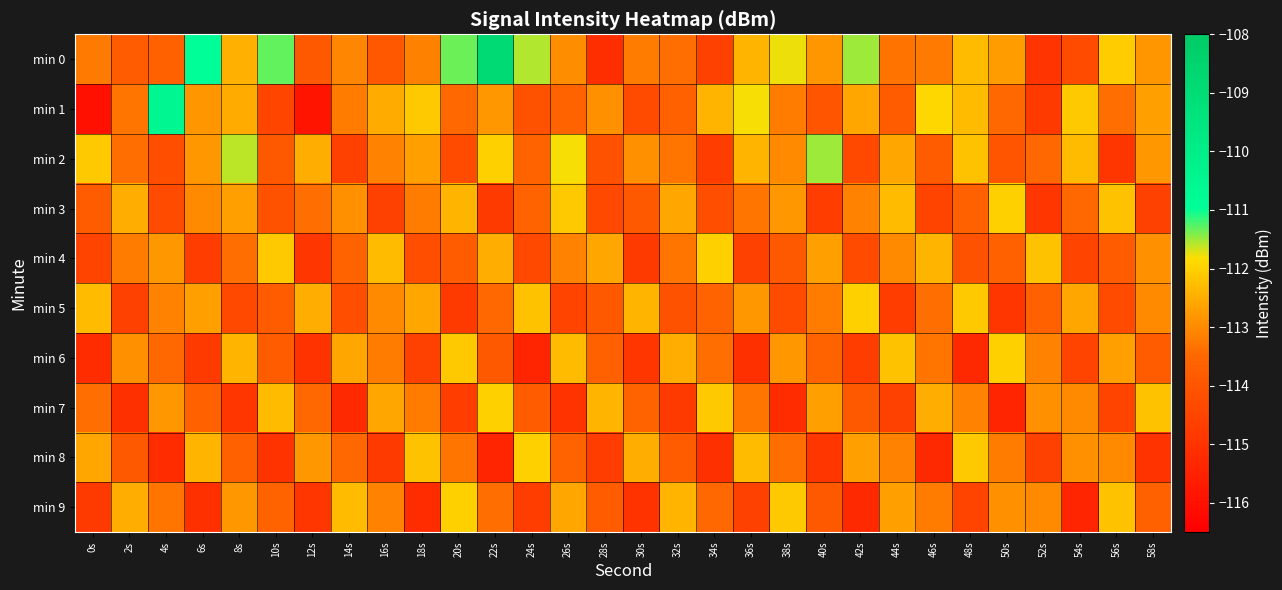

What is the smallest value displayed?

-116.0